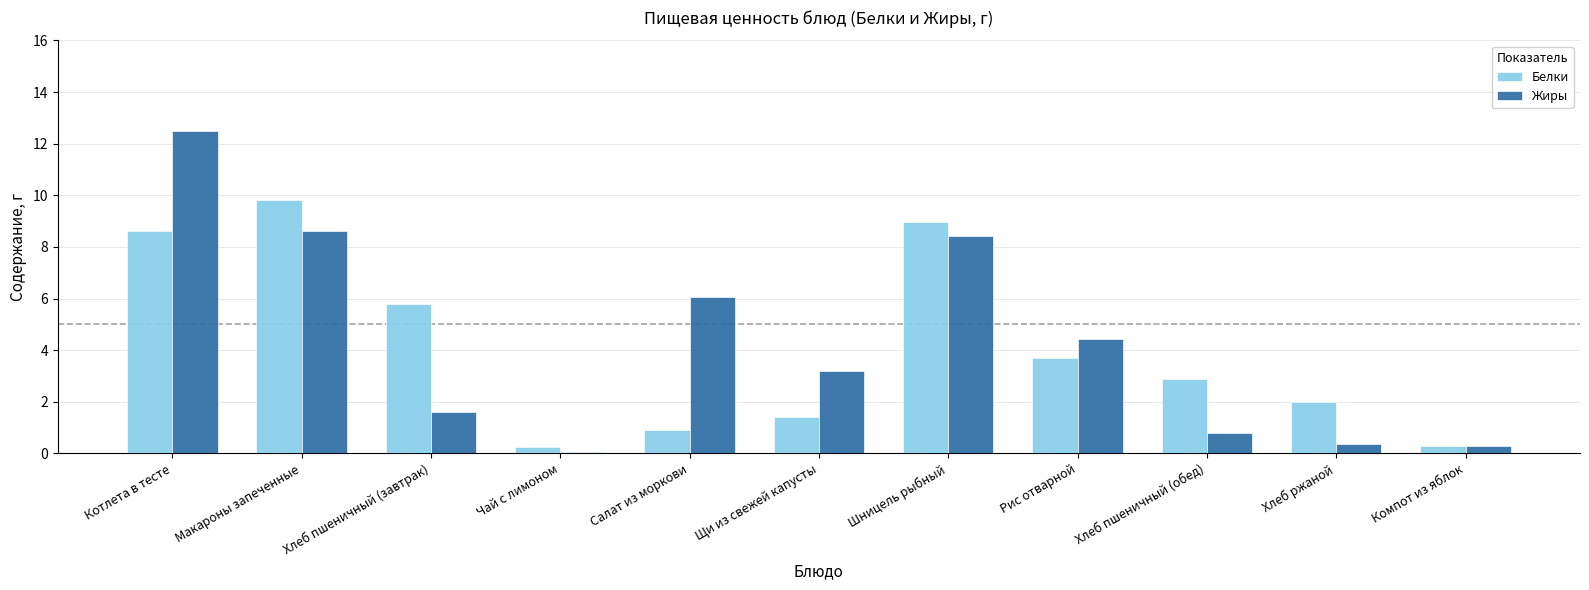

Which series has the widest spread of values?

Жиры